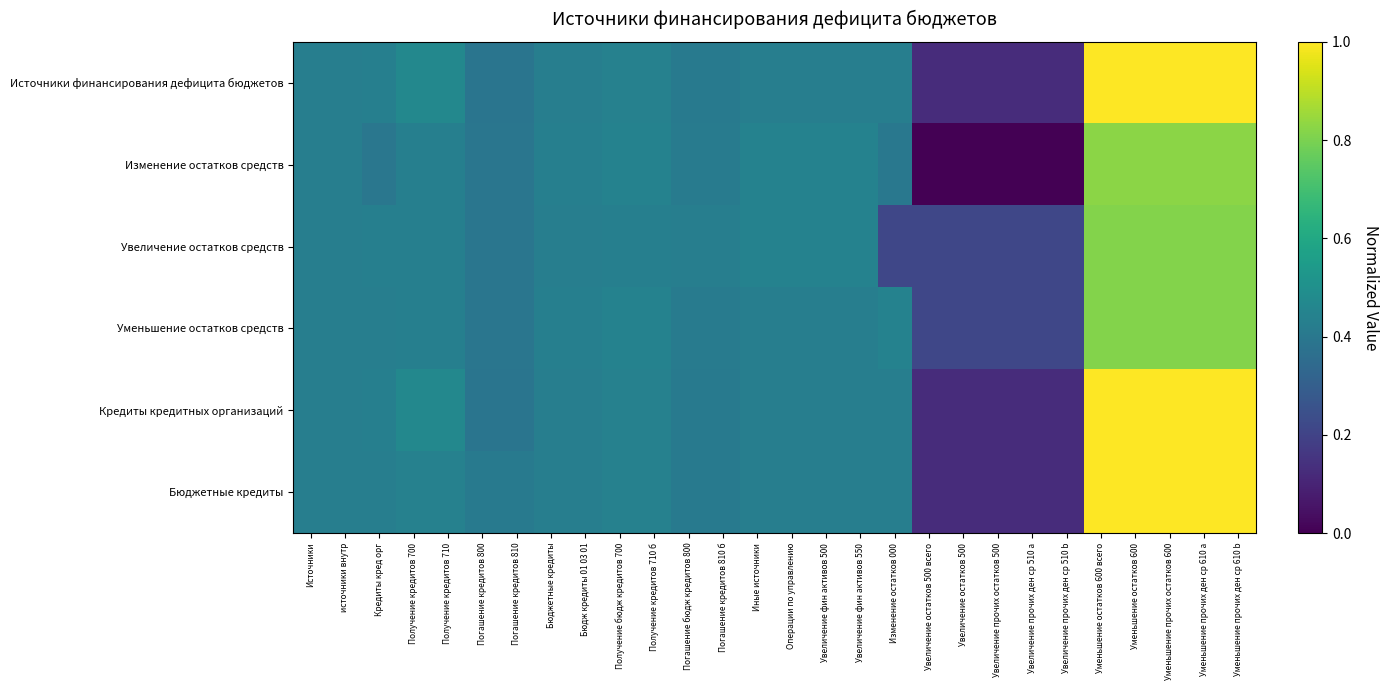

What is the greatest value displayed?

1.0